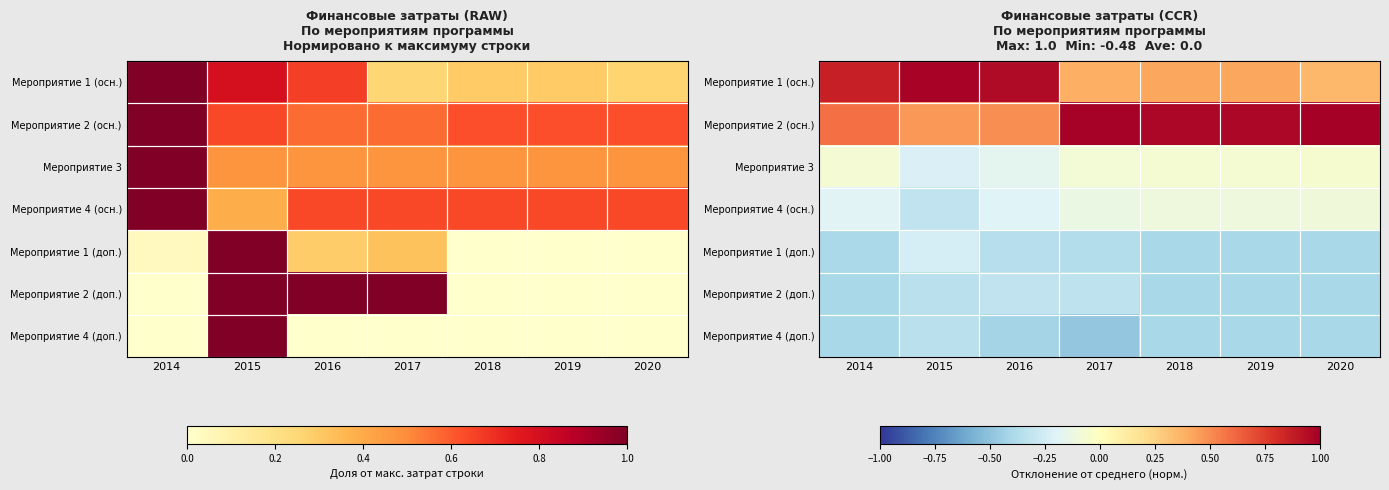

Which label corresponds to the largest value in the chart?

2020